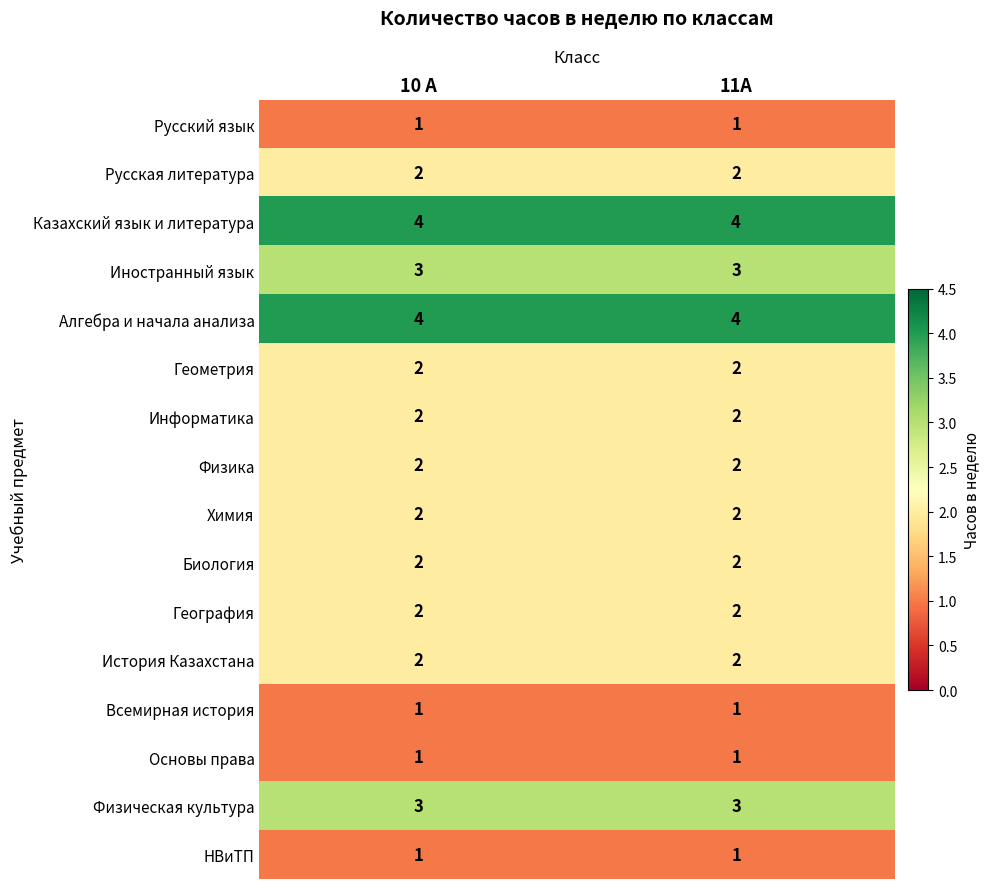

What is the sum of the Иностранный язык values at 10 А and 11А?

6